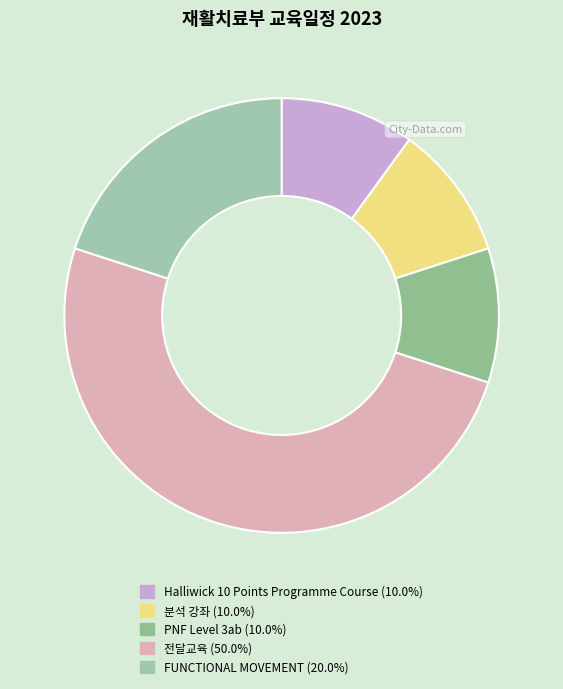

Is it true that FUNCTIONAL MOVEMENT is 8% of the pie?

False